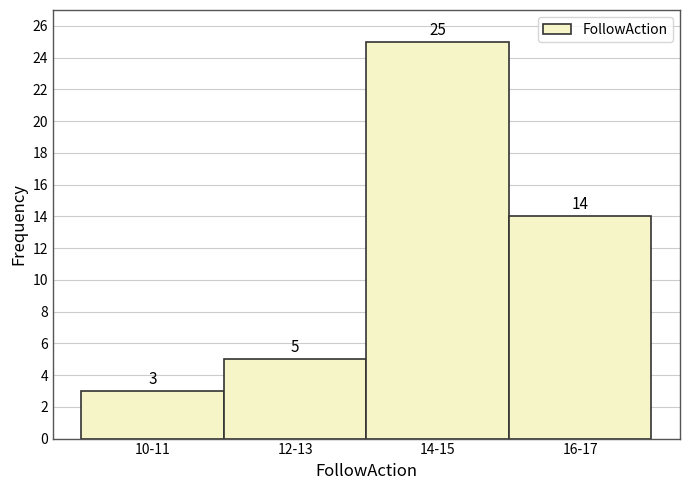

Reading left to right, extract all data points from this chart.

3	5	25	14